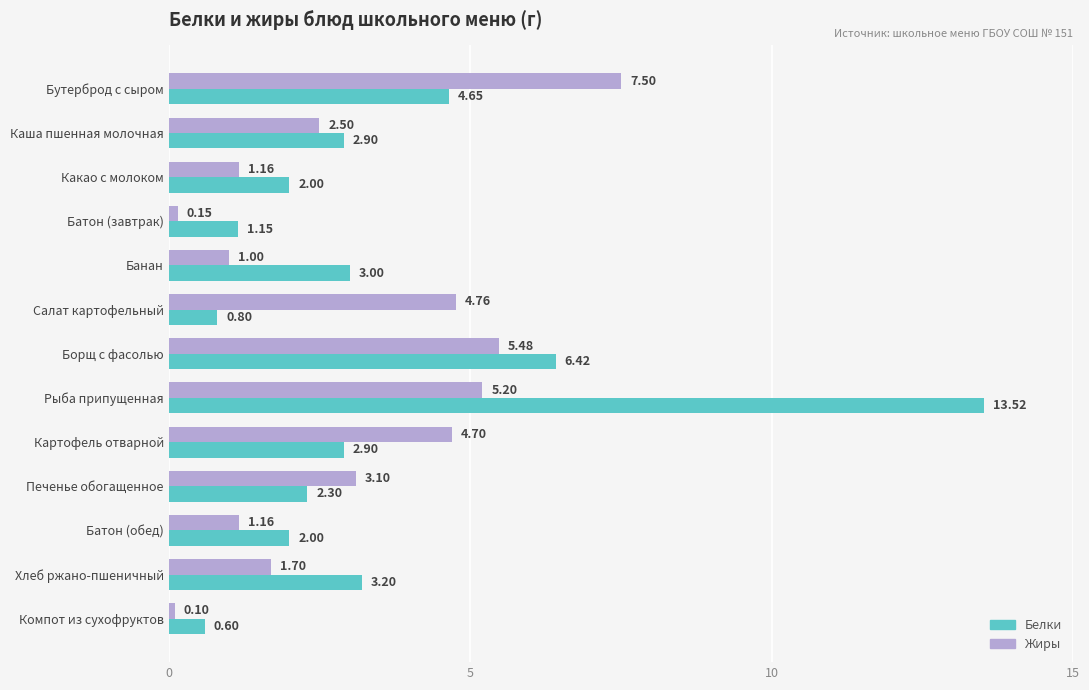

At which category is the sum across all series the highest?

Рыба припущенная